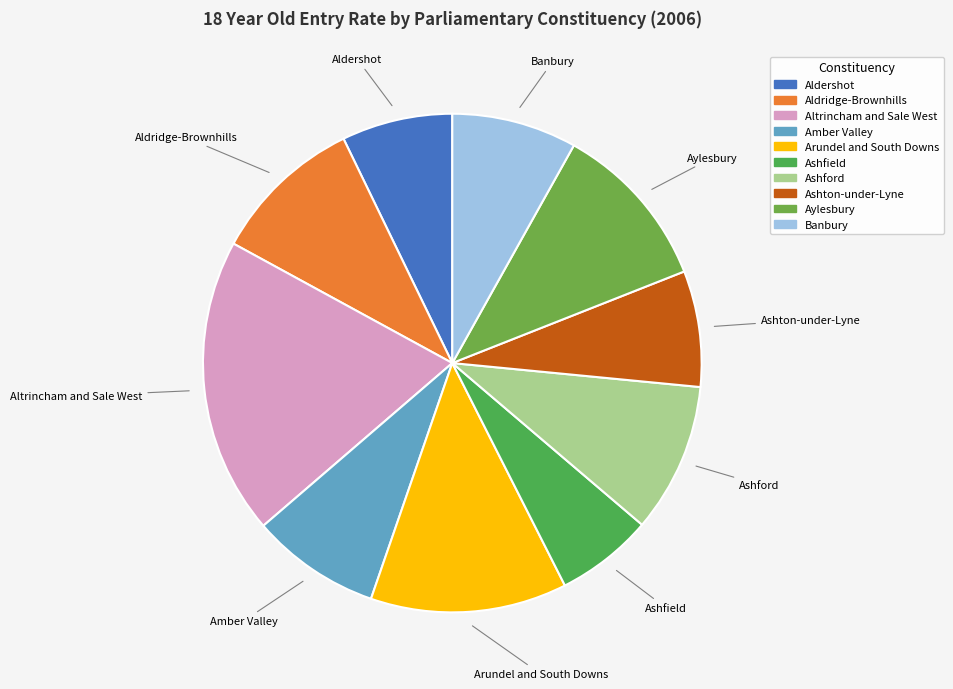

Is the sum of Ashton-under-Lyne and Ashfield greater than half?

No